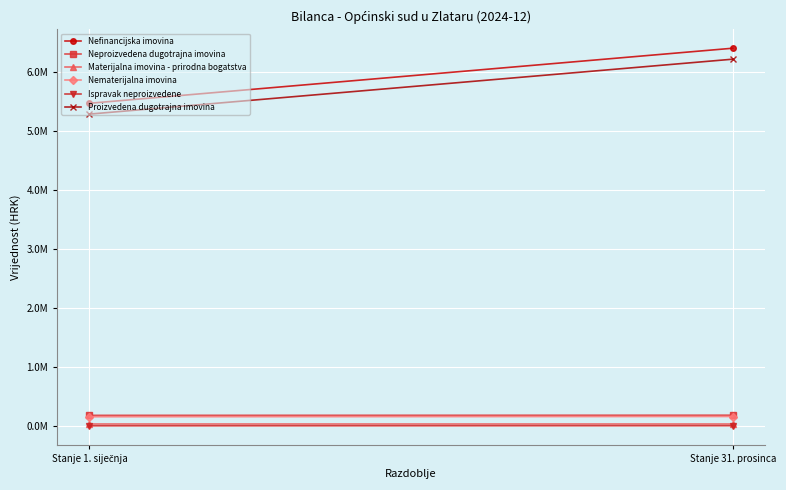

What are all the series names shown in the legend?

Nefinancijska imovina, Neproizvedena dugotrajna imovina, Materijalna imovina - prirodna bogatstva, Nematerijalna imovina, Ispravak neproizvedene, Proizvedena dugotrajna imovina